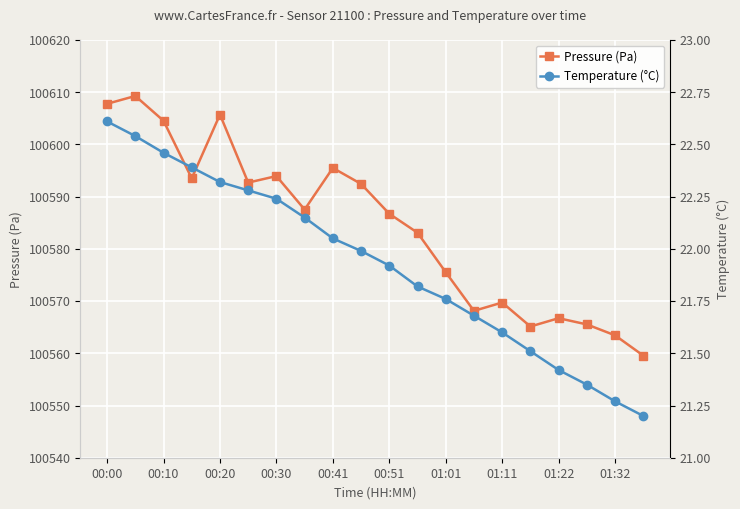

Does the chart display data point markers on the line(s)?

Yes